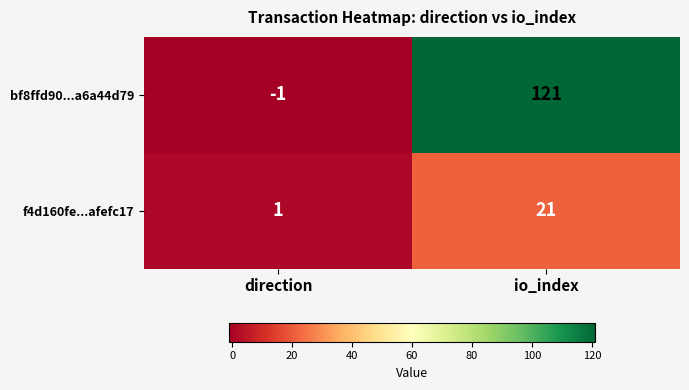

Is the value of f4d160fe...afefc17 at direction greater than the value of bf8ffd90...a6a44d79 at io_index?

No